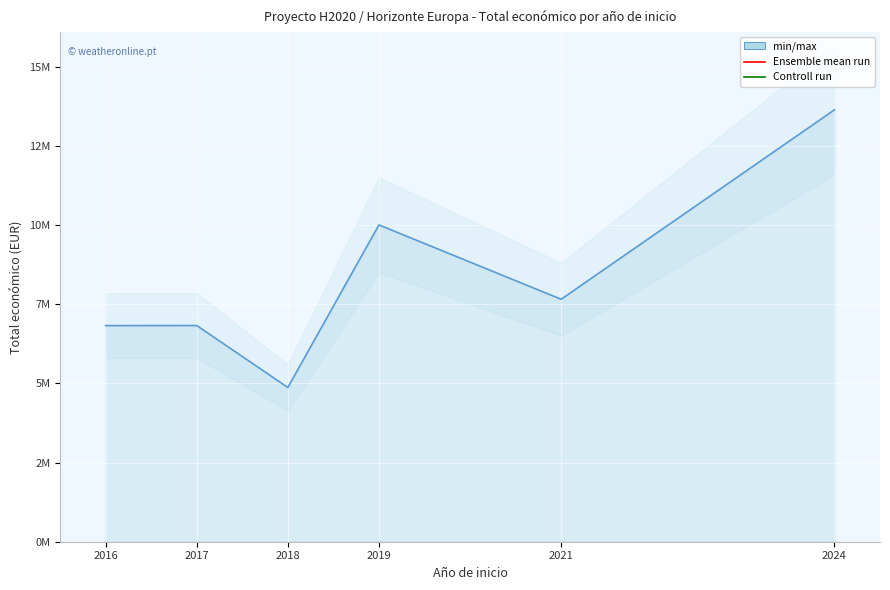

What is the difference between the maximum and minimum values?

8990172